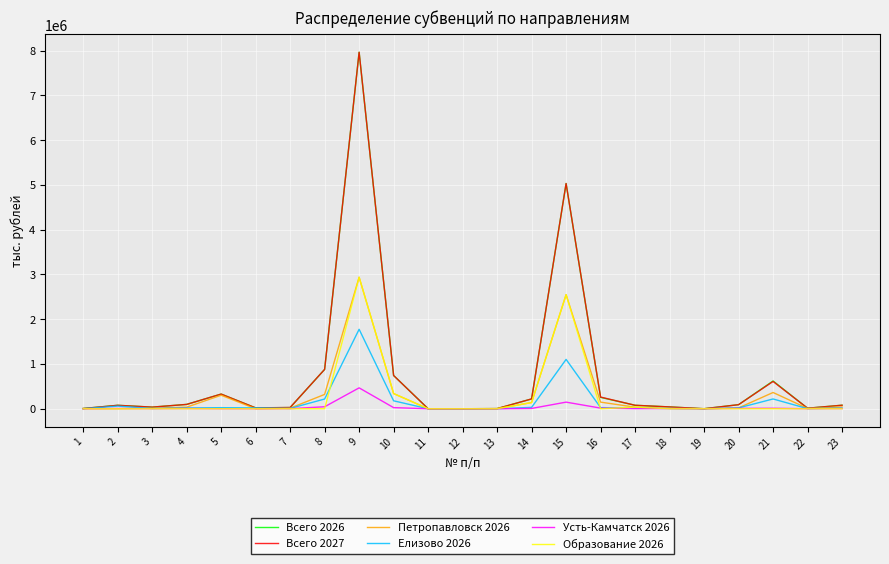

At which category is the sum across all series the highest?

9